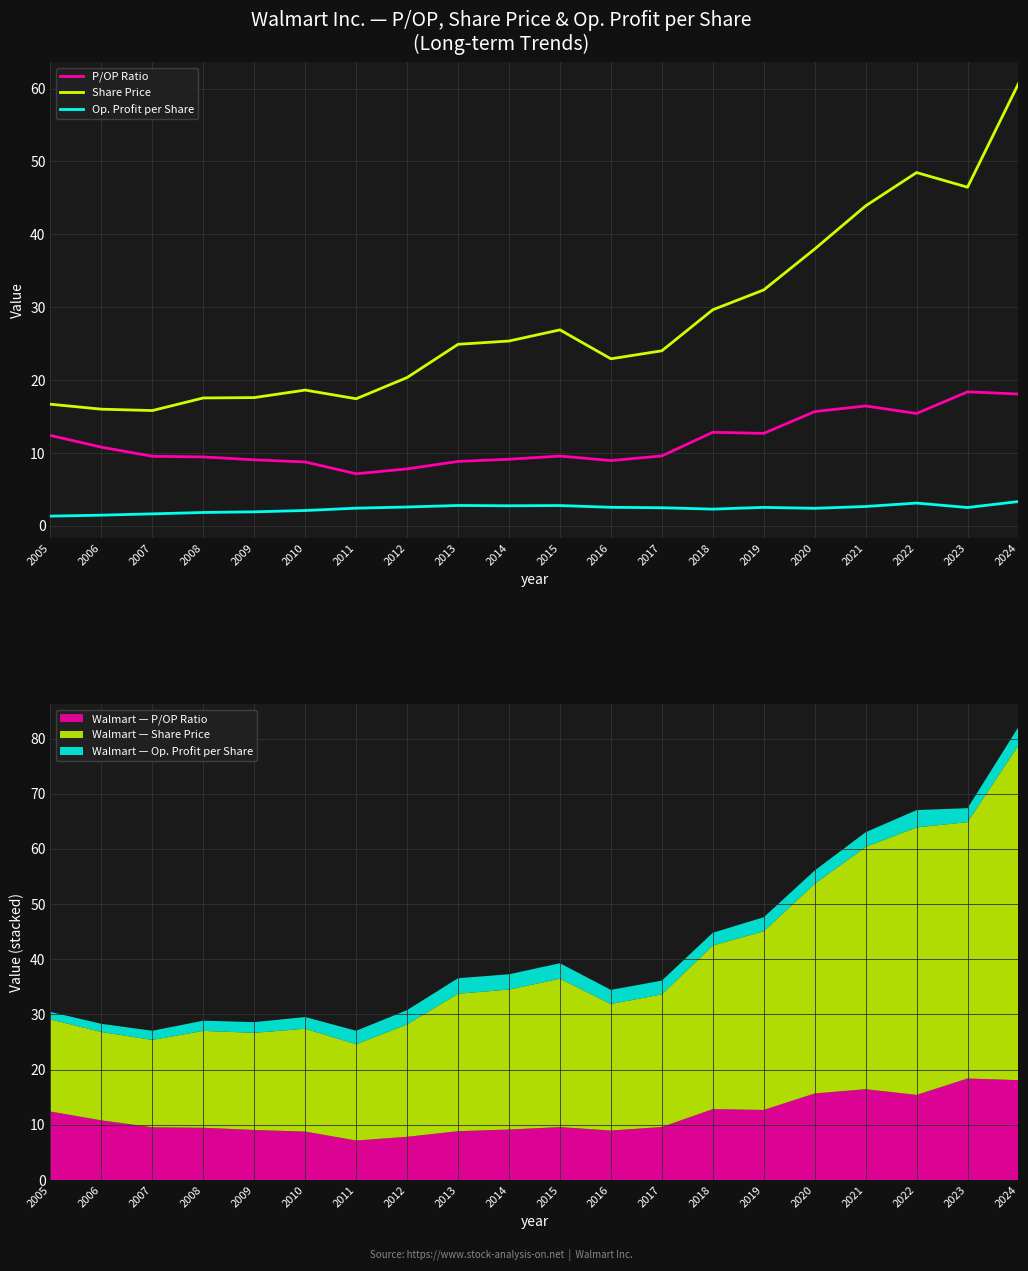

How many data points does each series have?

20